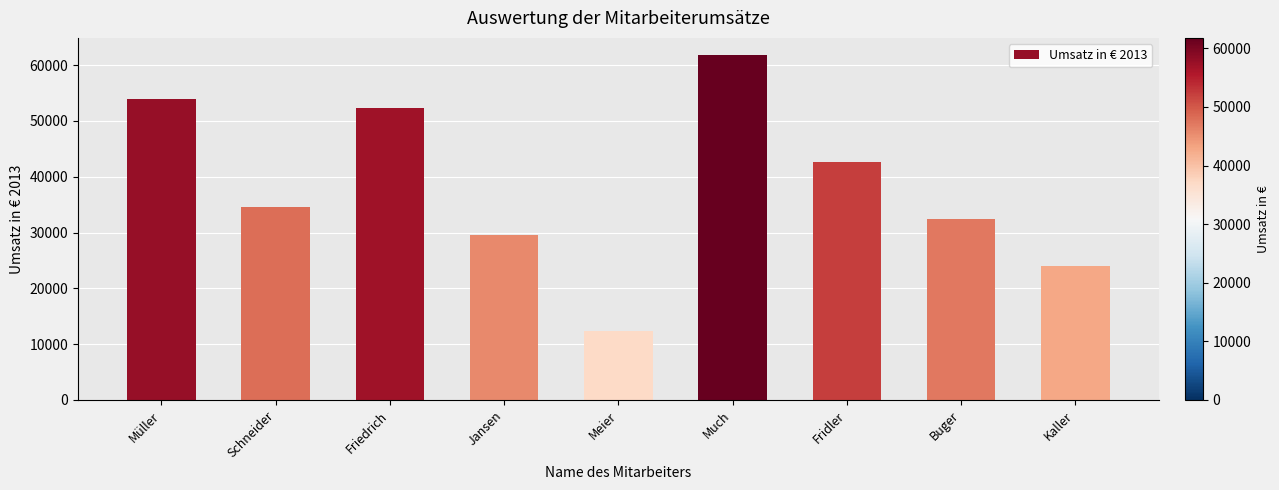

At which label does the data first exceed 34500?

Müller